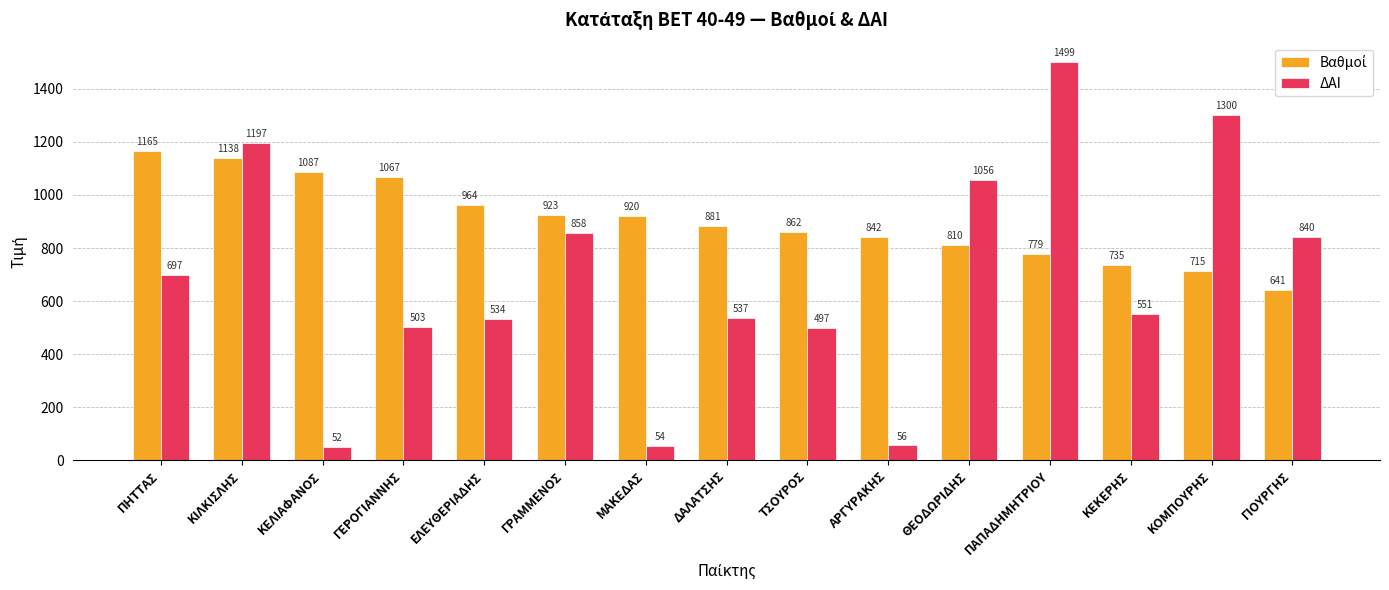

Which label corresponds to the largest value in the chart?

ΠΑΠΑΔΗΜΗΤΡΙΟΥ